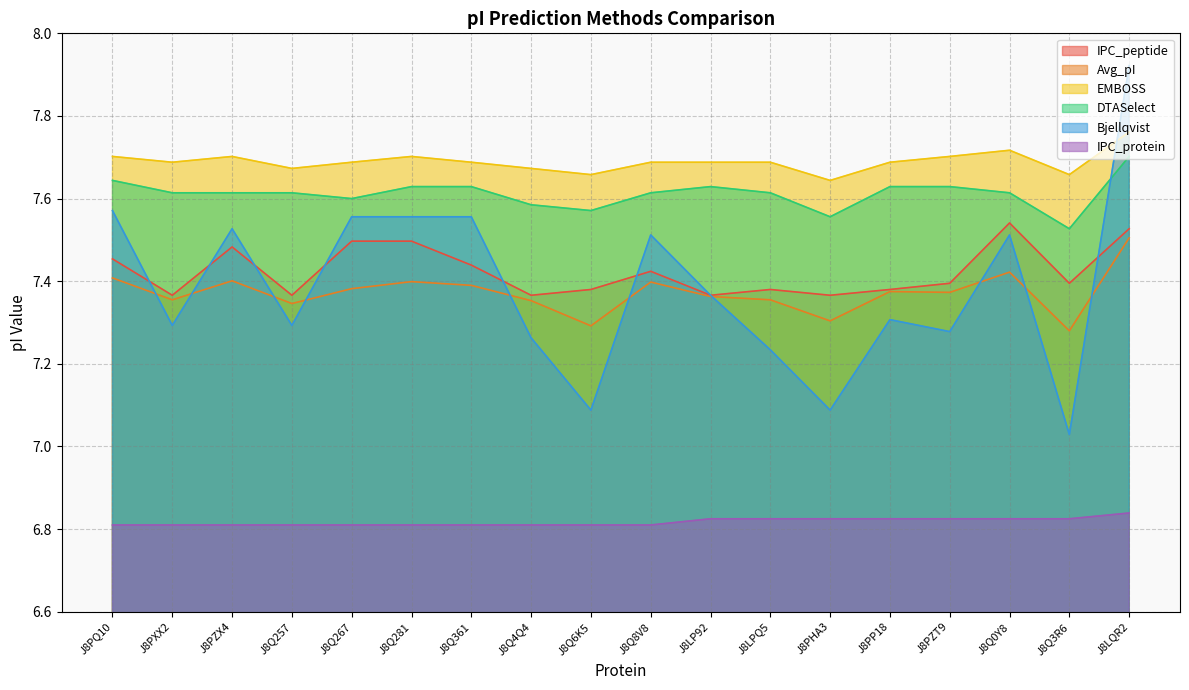

At which category is the sum across all series the highest?

J8LQR2